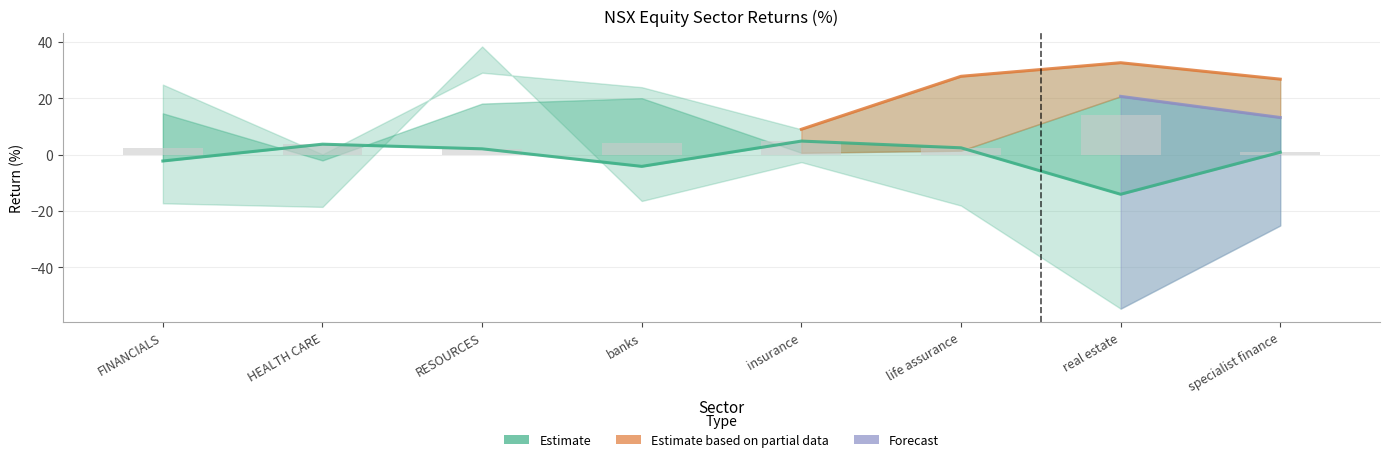

True or false: 3 month has a value of 29.1 at RESOURCES.

True